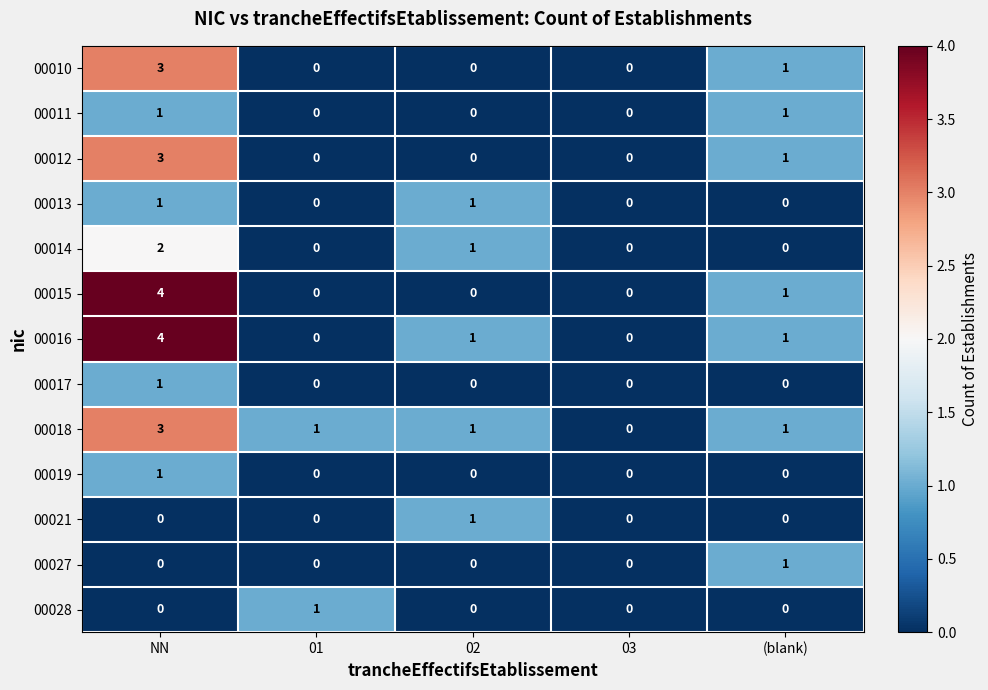

At which label is 00012 closest to 1?

(blank)